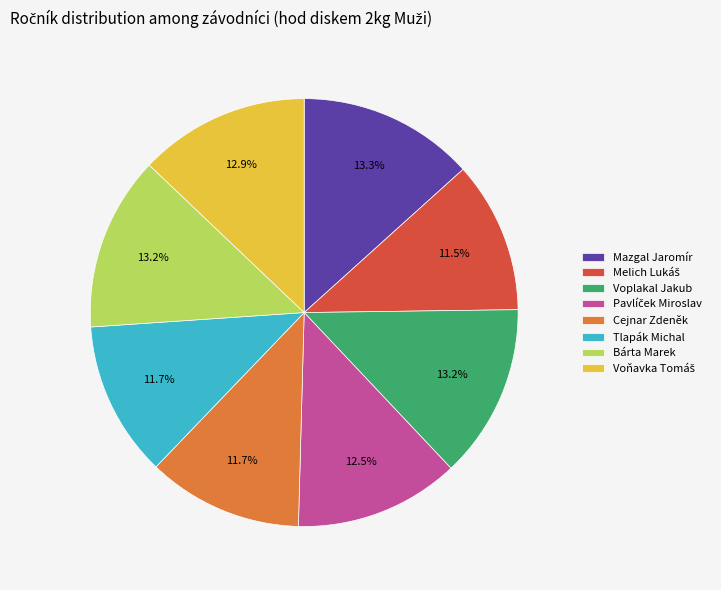

The Voplakal Jakub slice represents 13% of the pie. True or false?

True